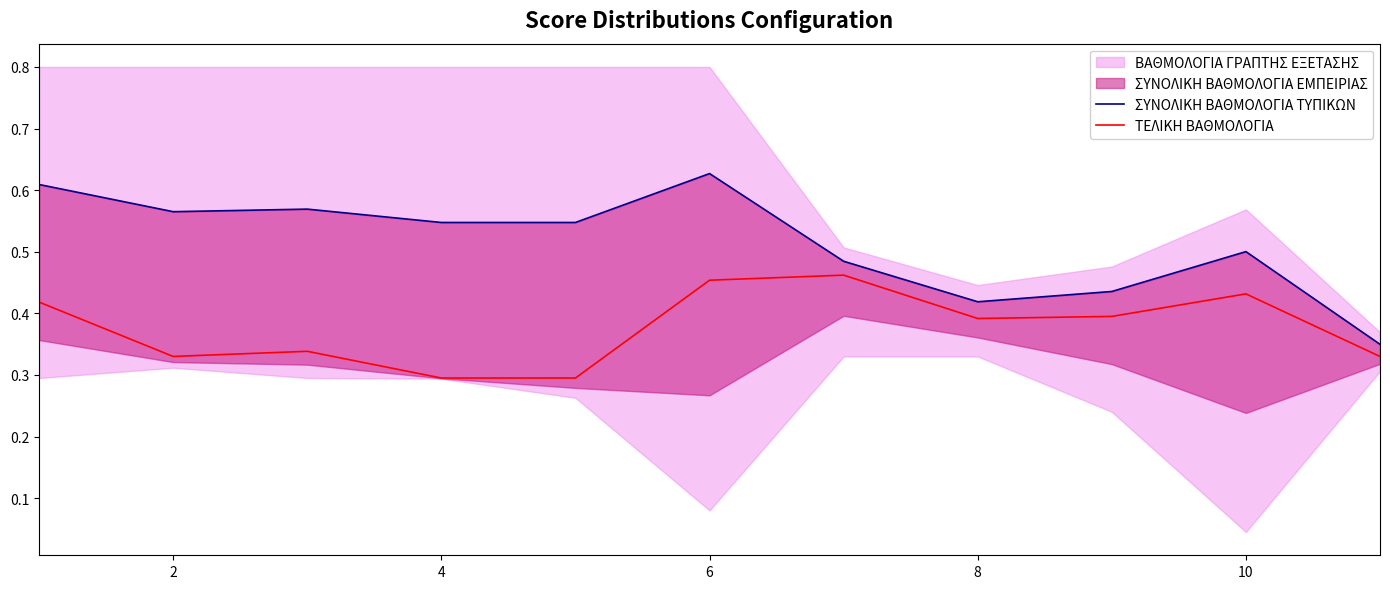

What is the total value across all series at 10?

1.1